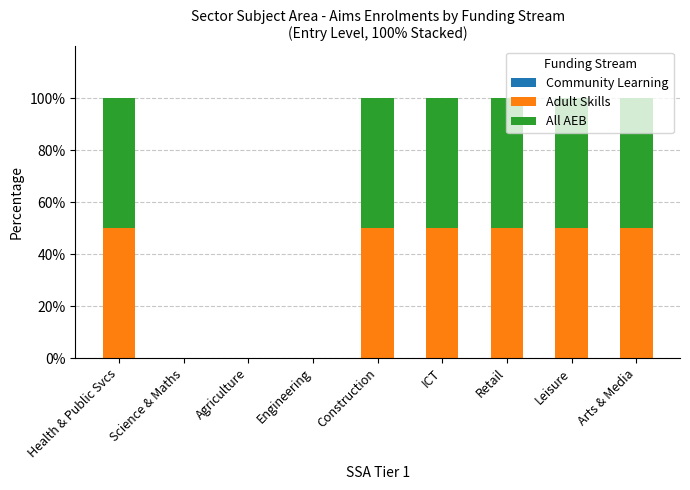

The value of Adult Skills at Agriculture is 23. True or false?

False